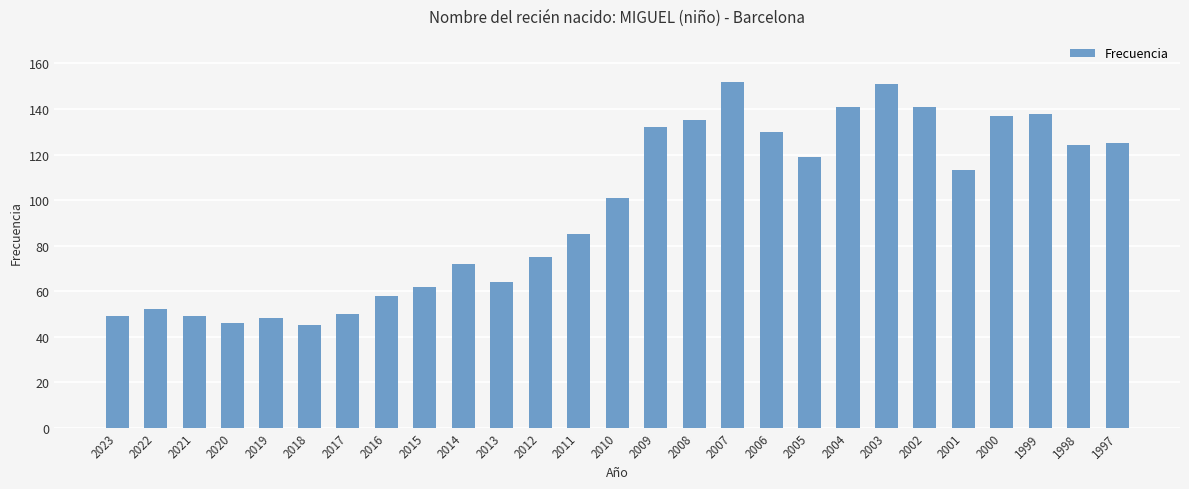

Is it true that the value at 2012 is 75?

True